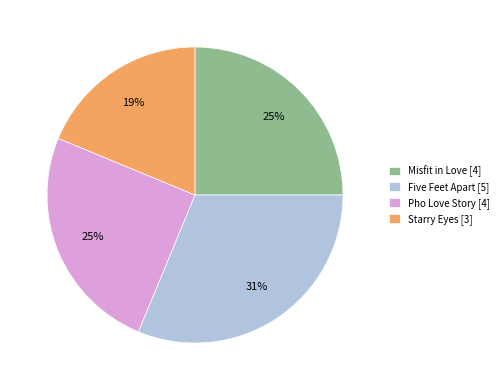

How many segments does this pie chart have?

4